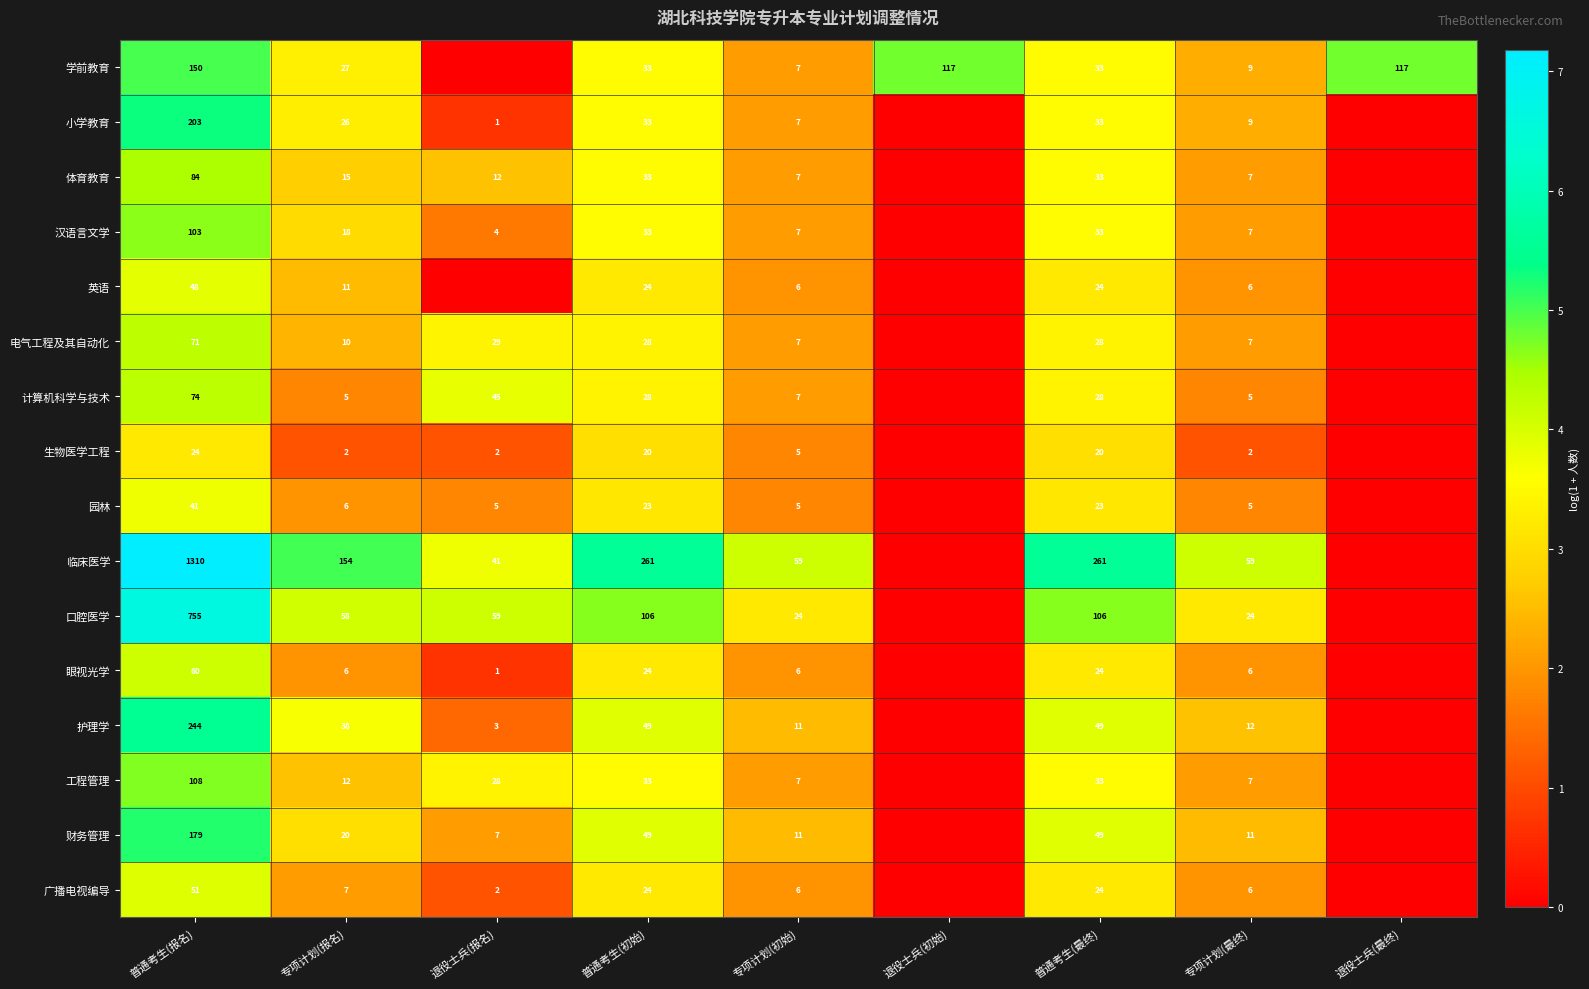

What is the sum of the 生物医学工程 values at 专项计划(初始) and 退役士兵(报名)?

7